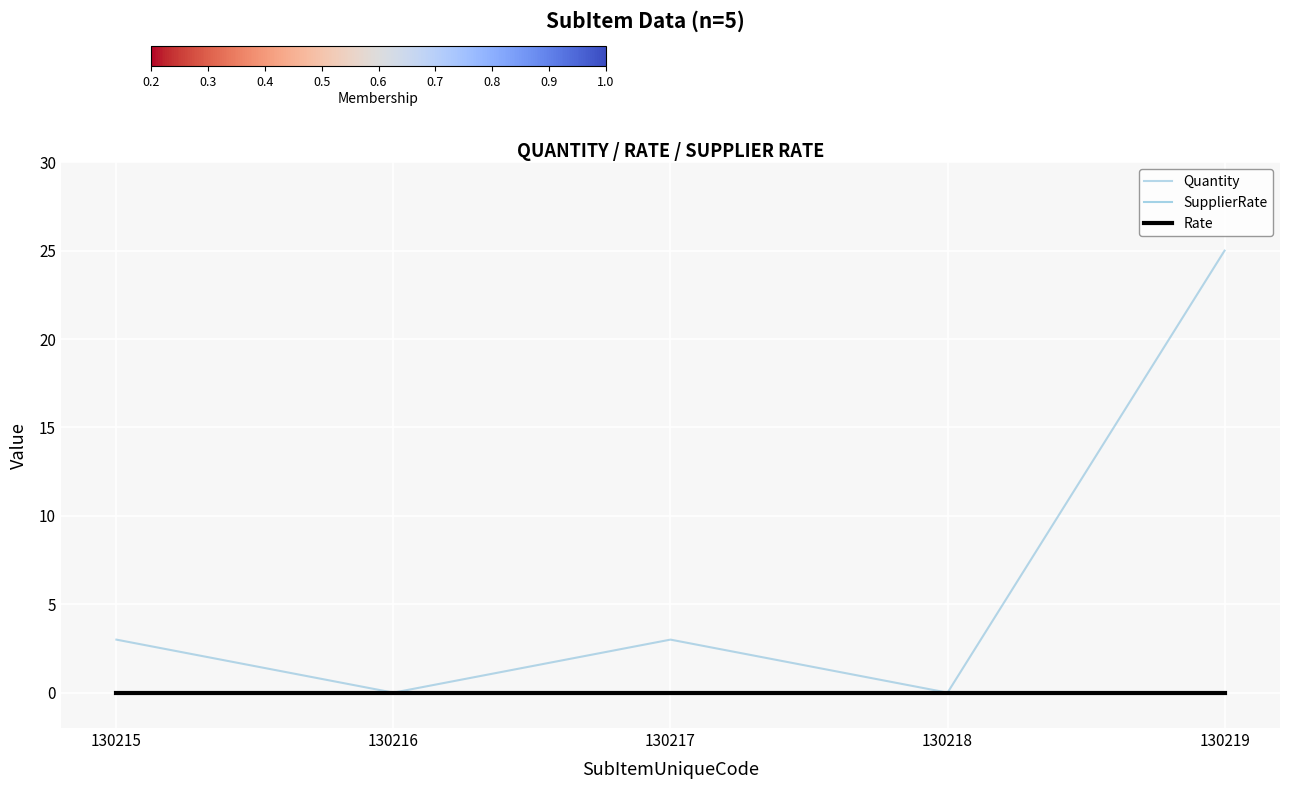

True or false: Quantity and Rate intersect in this chart.

False